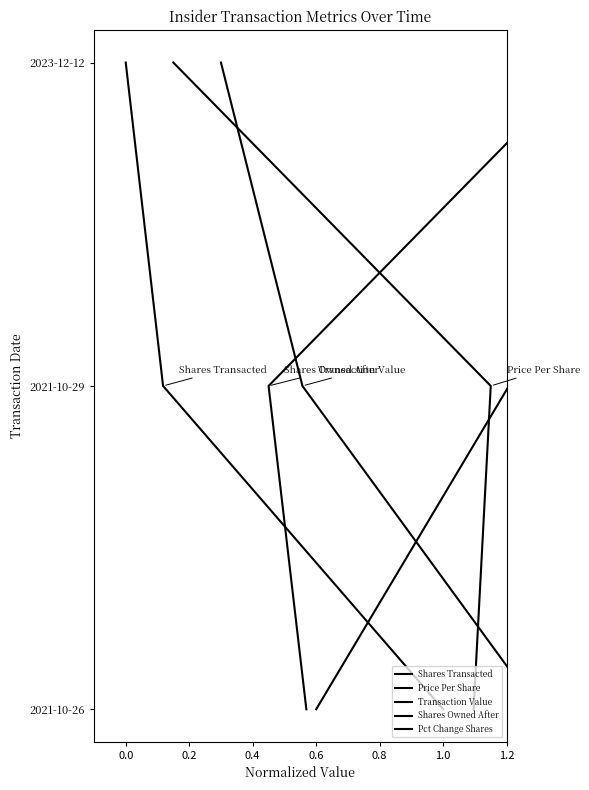

What is the sum of the Price Per Share values at 0.2 and 0.0?

3